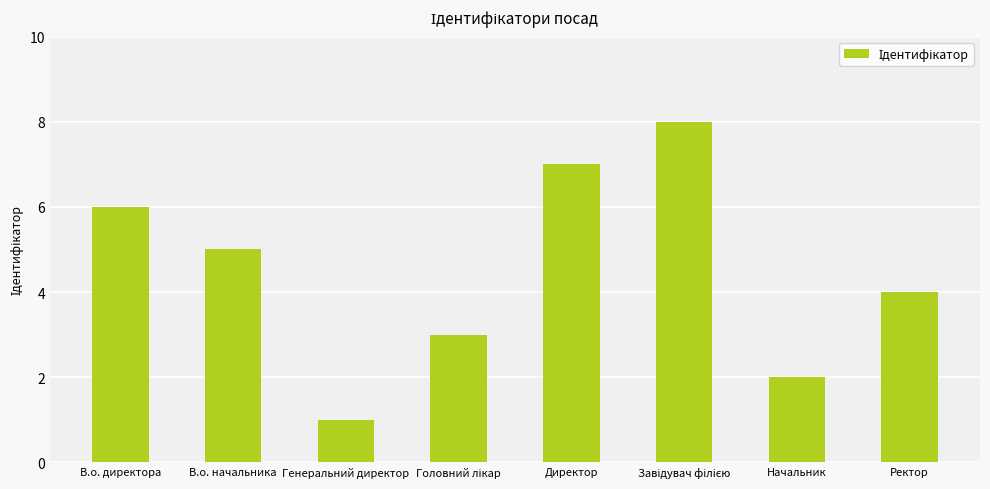

Approximately how many times larger is the value at Генеральний директор compared to Начальник?

0.5